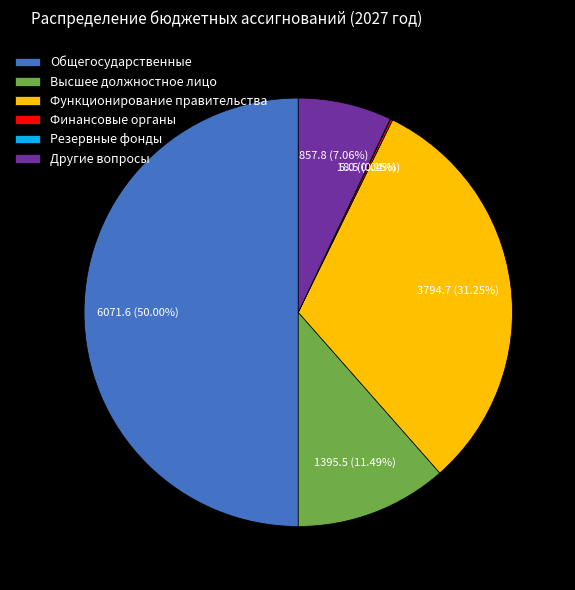

Do Другие вопросы and Общегосударственные together represent more than half of the pie?

Yes